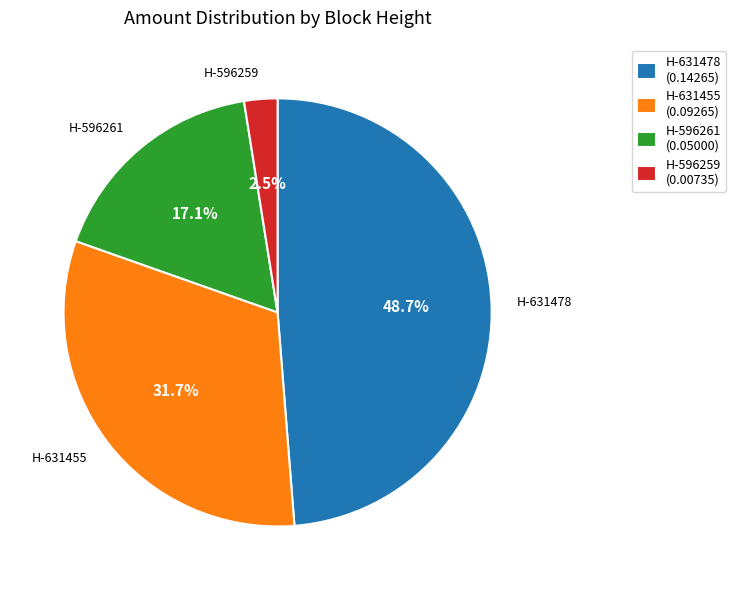

What is the largest slice in the pie chart?

H-631478 (0.14265)